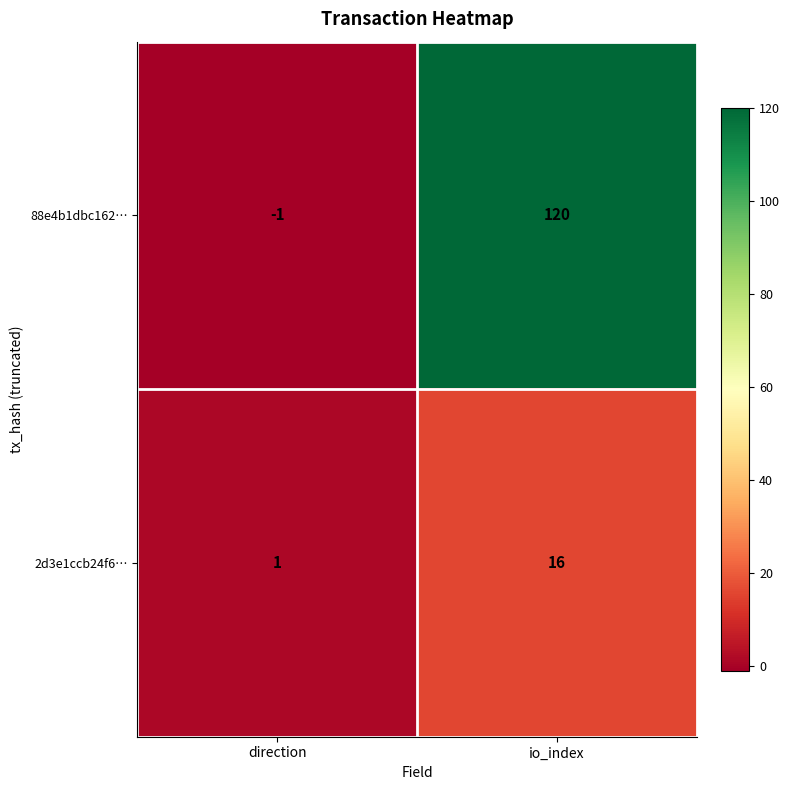

What is the difference between the maximum and minimum values in the 88e4b1dbc162… series?

121